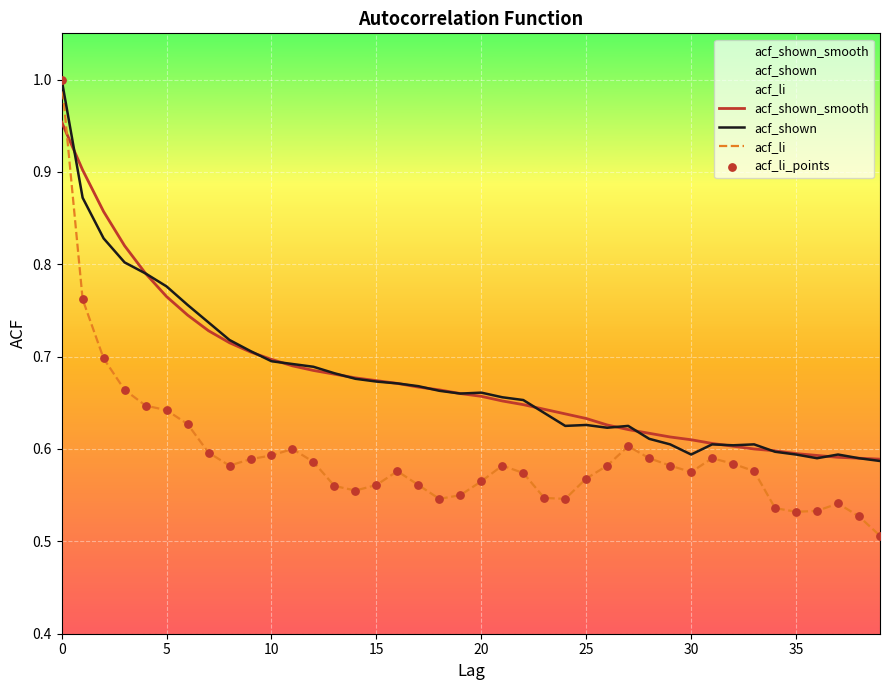

What are all the series names shown in the legend?

acf_shown_smooth, acf_shown, acf_li, acf_li_points